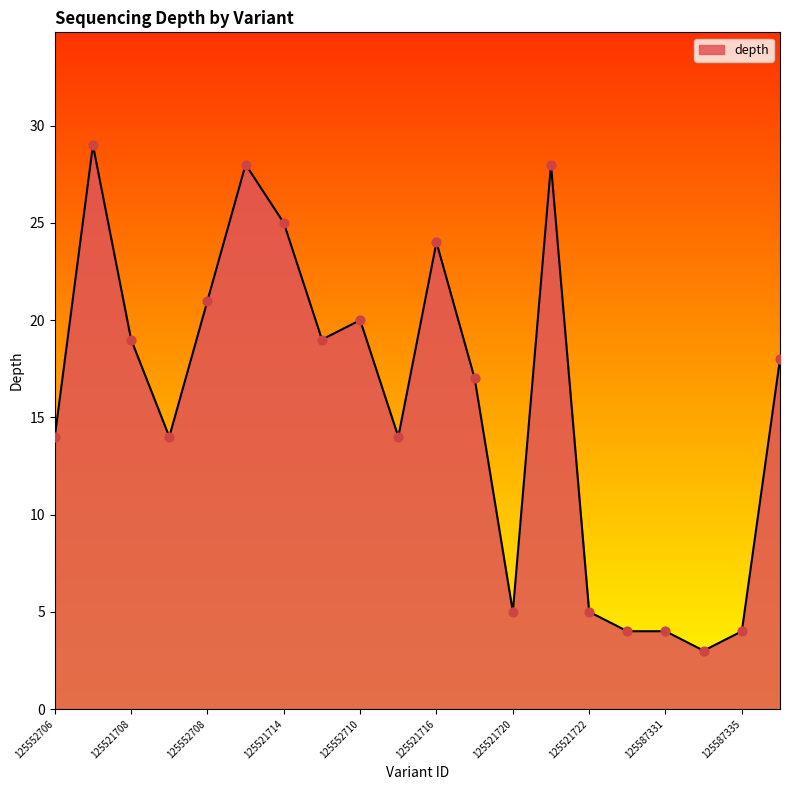

What is the minimum value shown in the chart?

3